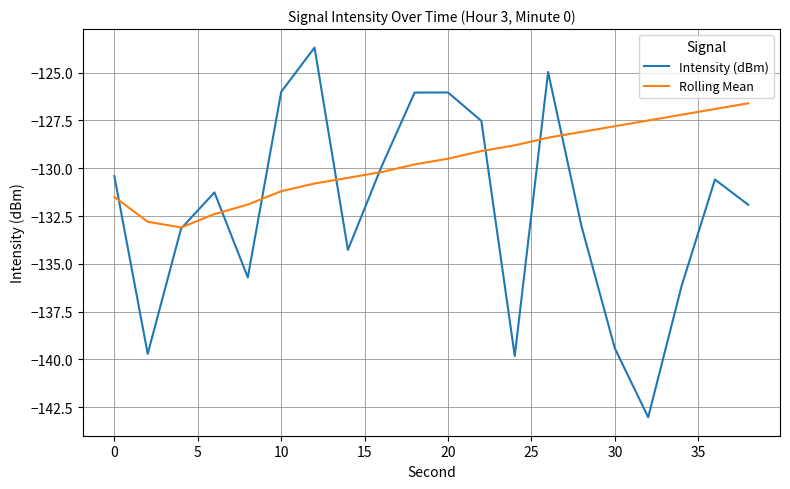

Which series has the largest total across all categories?

Rolling Mean